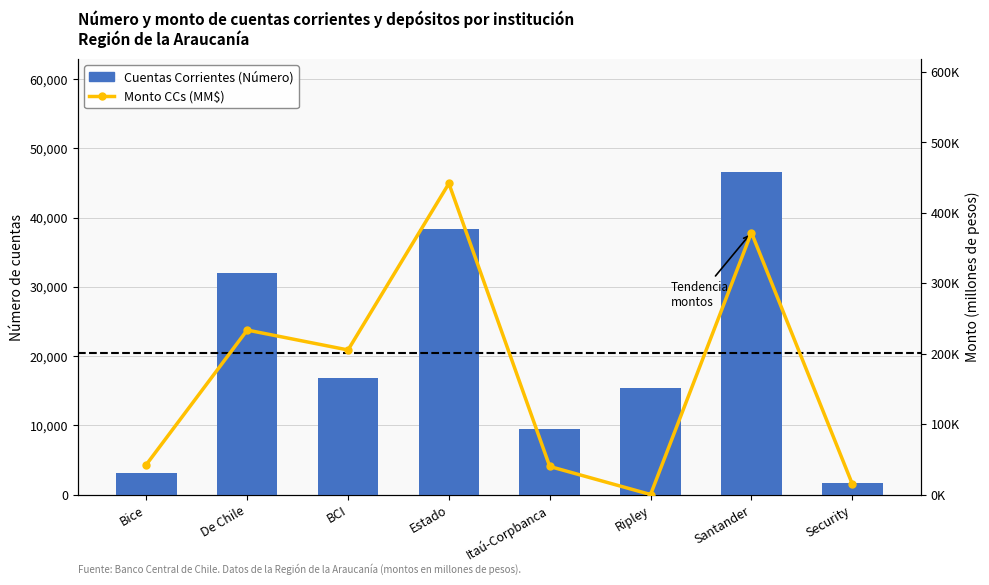

Reading left to right, extract all data points from this chart.

Cuentas Corrientes (Número): Bice=3114.0	De Chile=31981.0	BCI=16784.0	Estado=38327.0	Itaú-Corpbanca=9530.0	Ripley=15440.0	Santander=46612.0	Security=1602.0
Monto Cuentas Corrientes (M$ MM): Bice=42534.1	De Chile=233531.6	BCI=205255.7	Estado=441727.7	Itaú-Corpbanca=39814.1	Ripley=0.0	Santander=372017.0	Security=14985.7